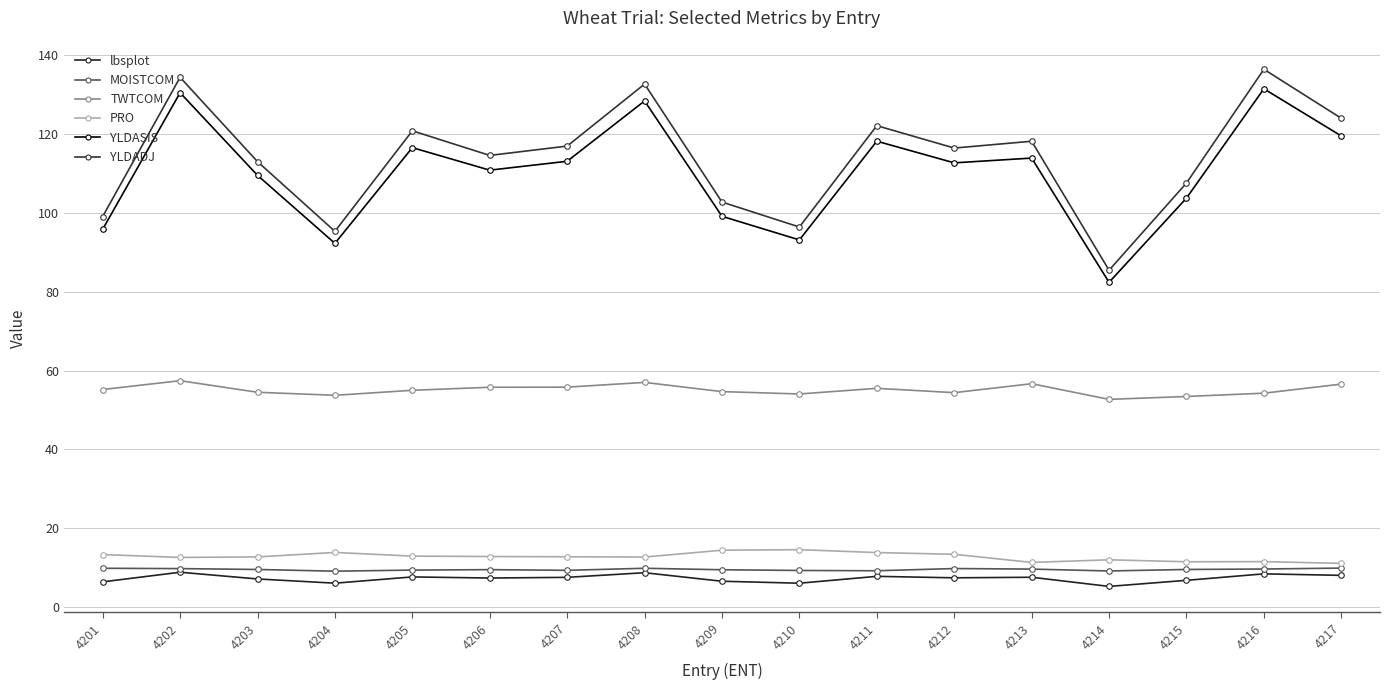

Count the number of data series in this chart.

6